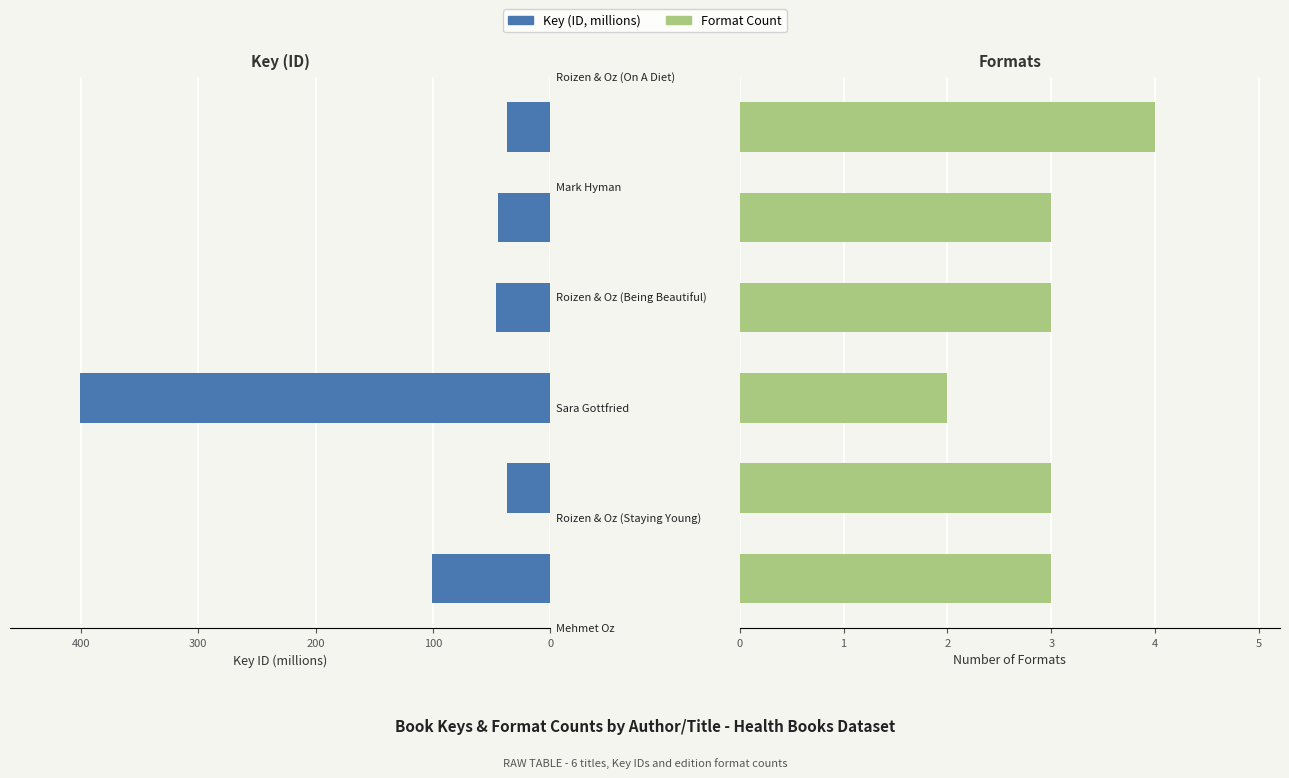

What is the value of the Format Count bar at the 5th from the left?

3.0